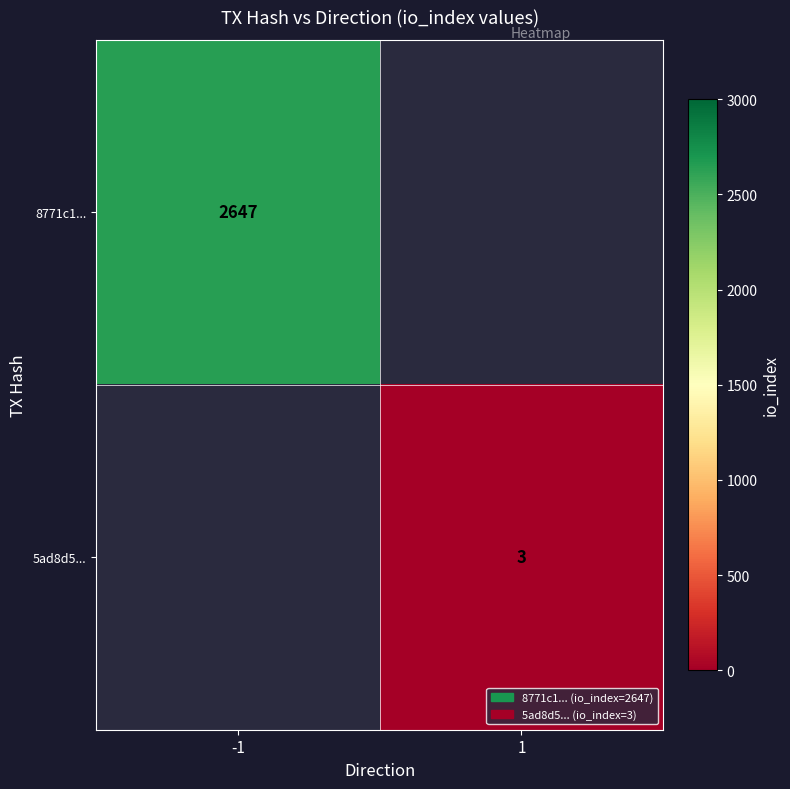

True or false: 8771c1... has a value of 1197 at -1.

False